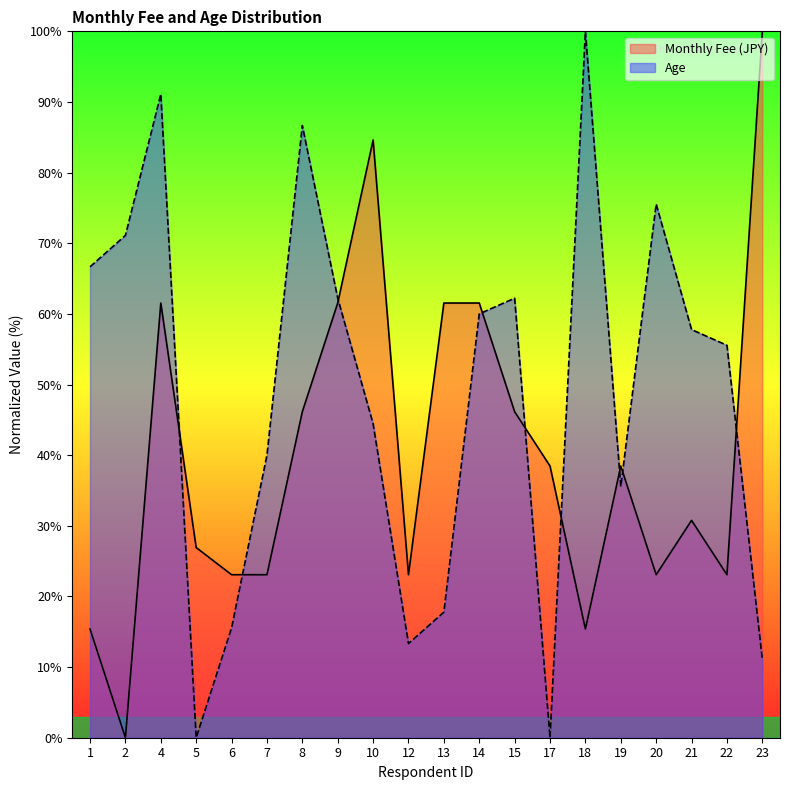

How many data points does each series have?

20